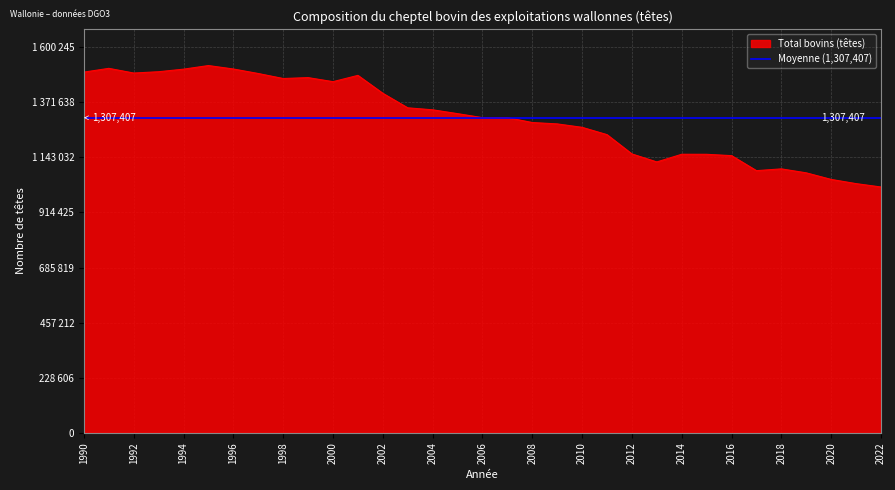

At how many categories does at least one series exceed 190489?

33